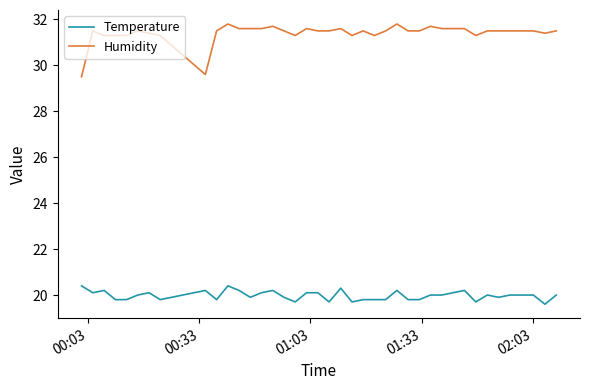

True or false: Temperature and Humidity cross at least once.

False